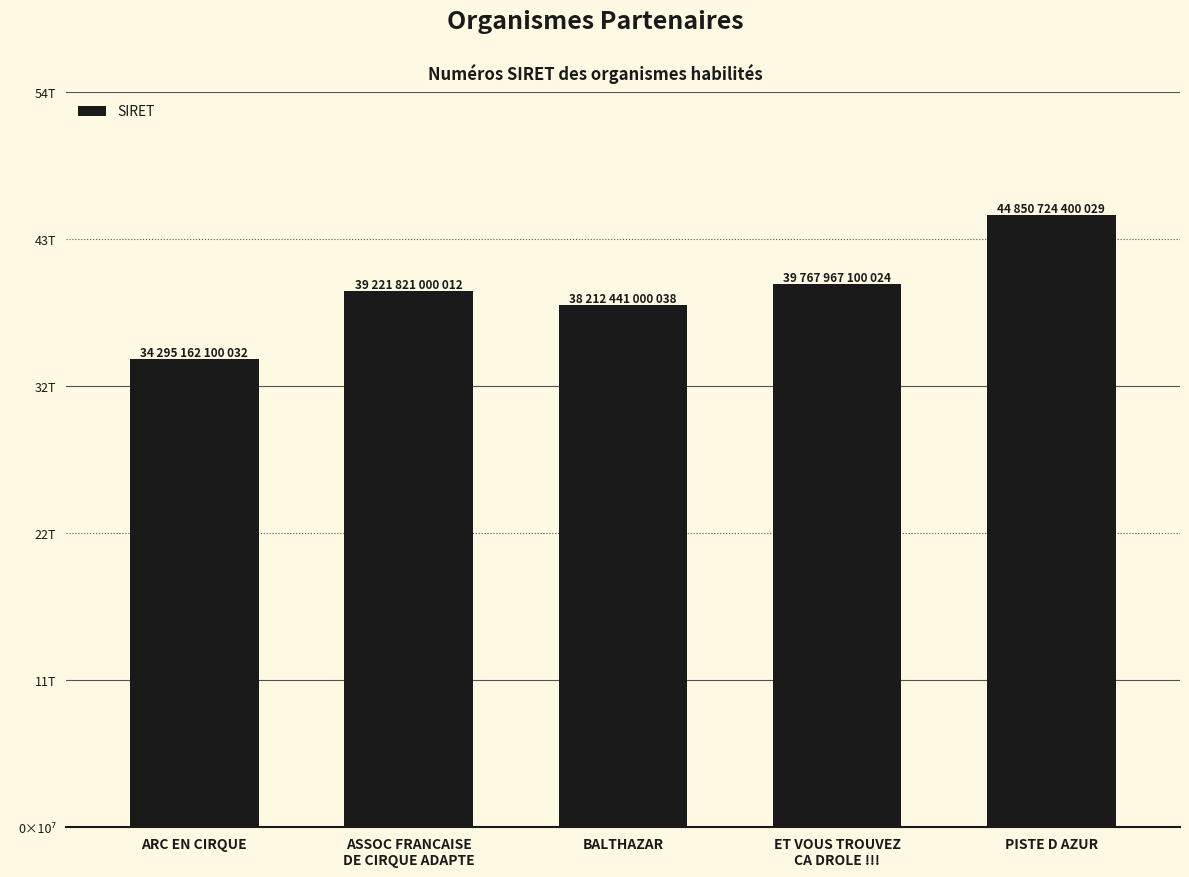

Does the chart contain any negative values?

No